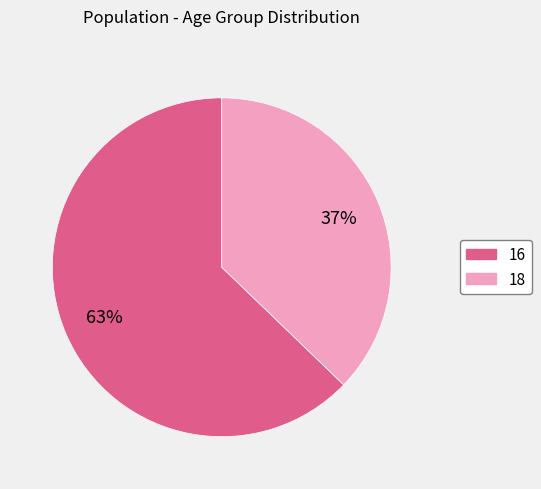

How many slices are in this pie chart?

2